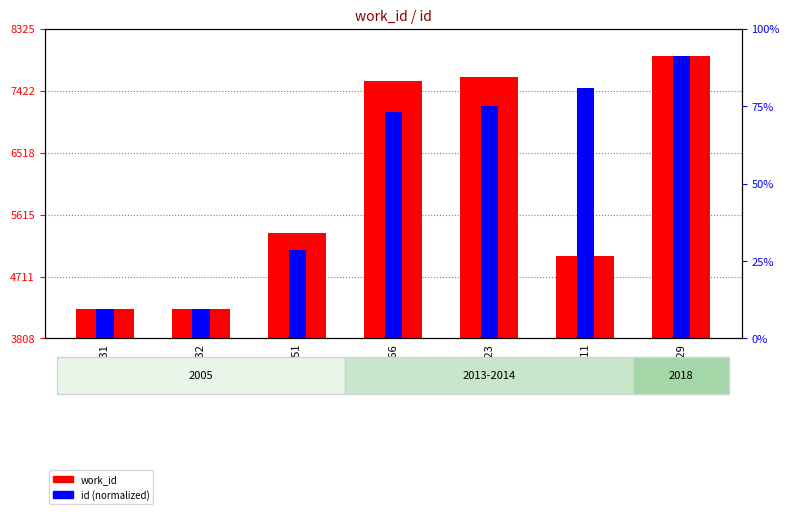

List the labels in order of id (normalized) value, largest first.

7929, 5011, 7623, 7566, 5351, 4232, 4231